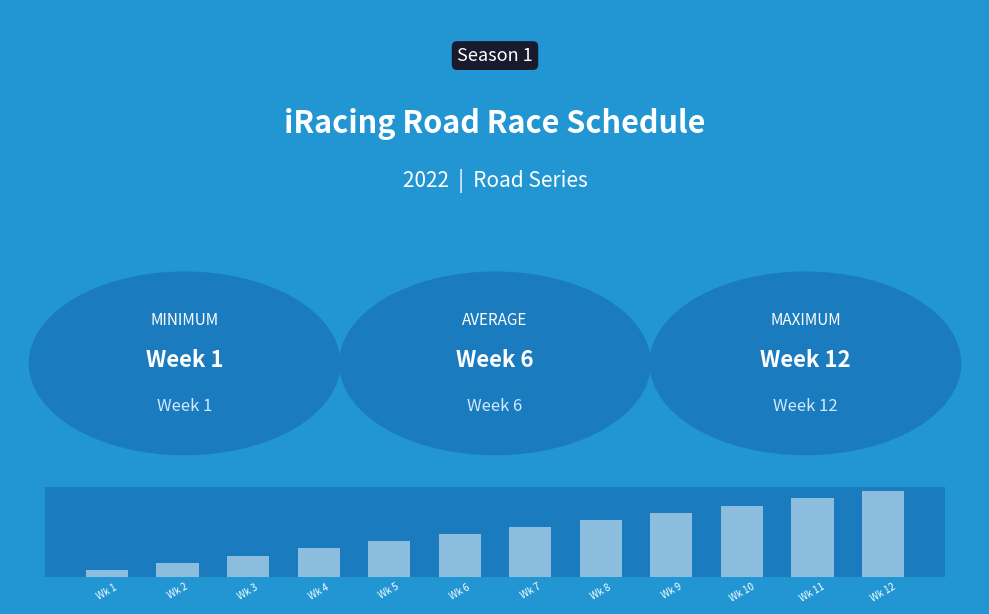

What is the difference between the maximum and second lowest values?

10